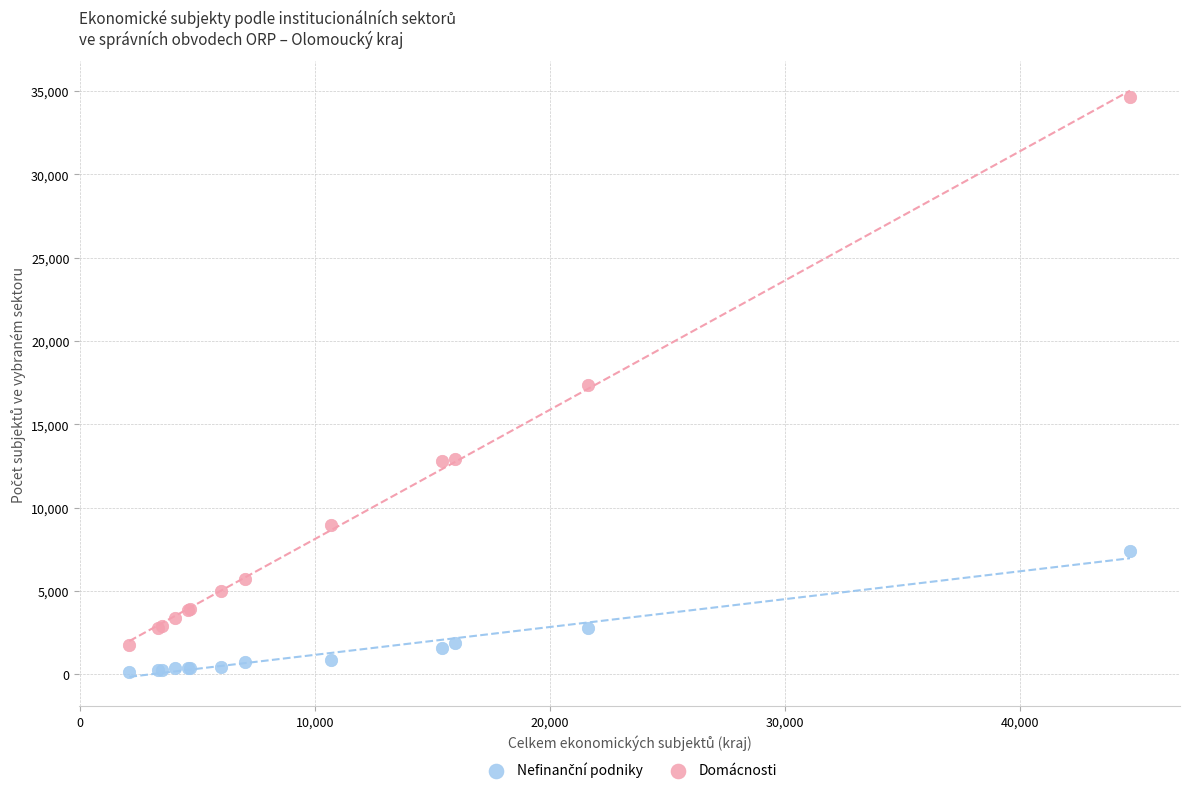

Which series has the largest Y range (max minus min)?

Domácnosti